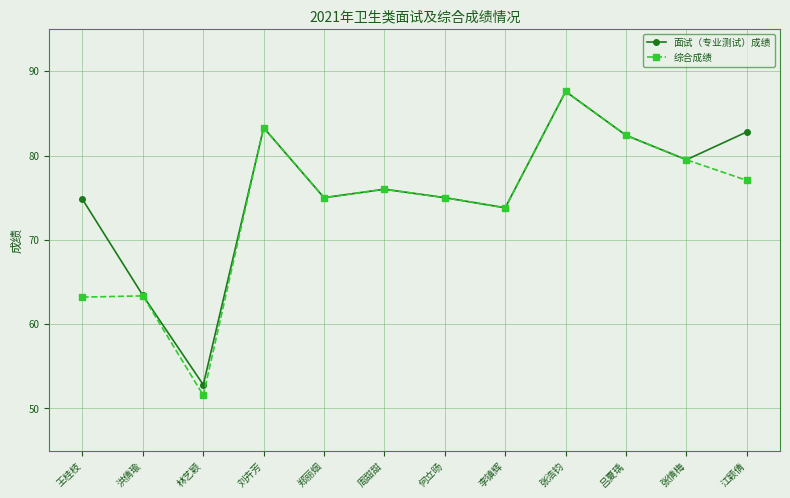

Between 洪倩瑜 and 张浩钧, which series saw the biggest shift?

综合成绩